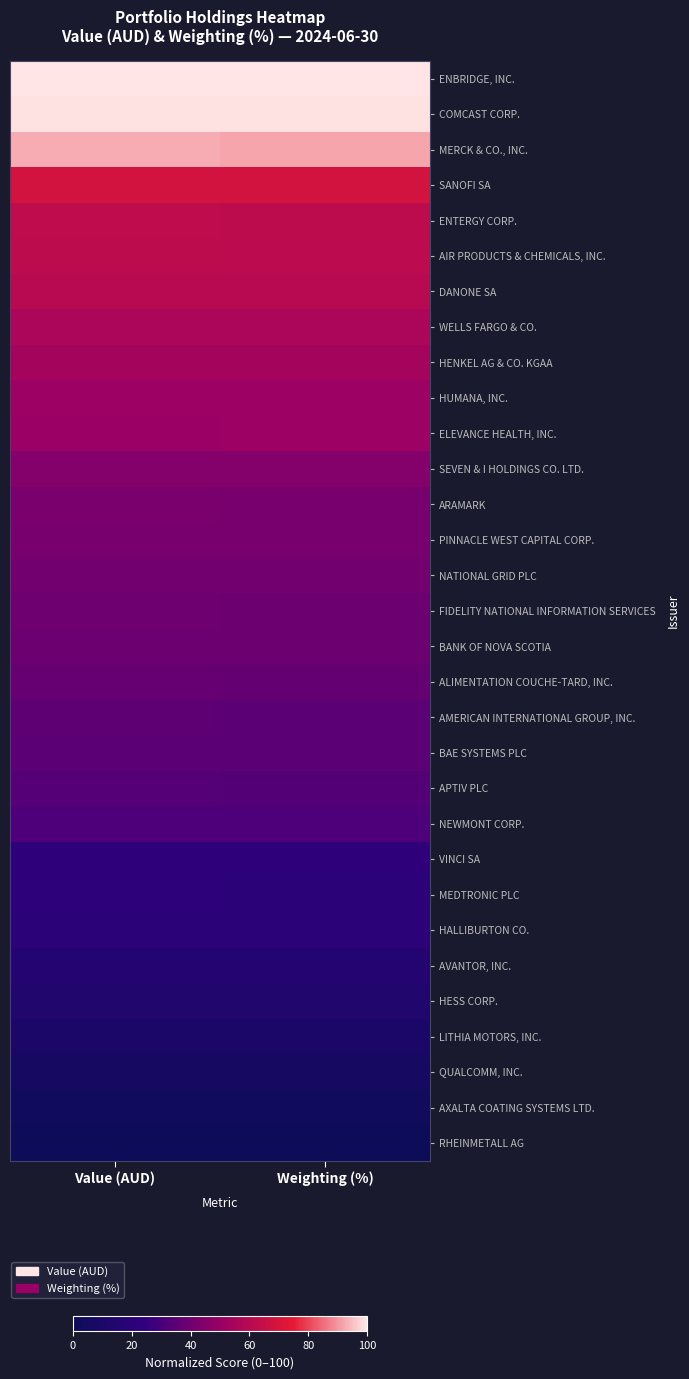

Rank the series by their maximum value, from lowest to highest.

RHEINMETALL AG, AXALTA COATING SYSTEMS LTD., QUALCOMM, INC., LITHIA MOTORS, INC., HESS CORP., AVANTOR, INC., HALLIBURTON CO., MEDTRONIC PLC, VINCI SA, NEWMONT CORP., APTIV PLC, BAE SYSTEMS PLC, AMERICAN INTERNATIONAL GROUP, INC., ALIMENTATION COUCHE-TARD, INC., BANK OF NOVA SCOTIA, FIDELITY NATIONAL INFORMATION SERVICES, NATIONAL GRID PLC, PINNACLE WEST CAPITAL CORP., ARAMARK, SEVEN & I HOLDINGS CO. LTD., ELEVANCE HEALTH, INC., HUMANA, INC., HENKEL AG & CO. KGAA, WELLS FARGO & CO., DANONE SA, AIR PRODUCTS & CHEMICALS, INC., ENTERGY CORP., SANOFI SA, MERCK & CO., INC., COMCAST CORP., ENBRIDGE, INC.